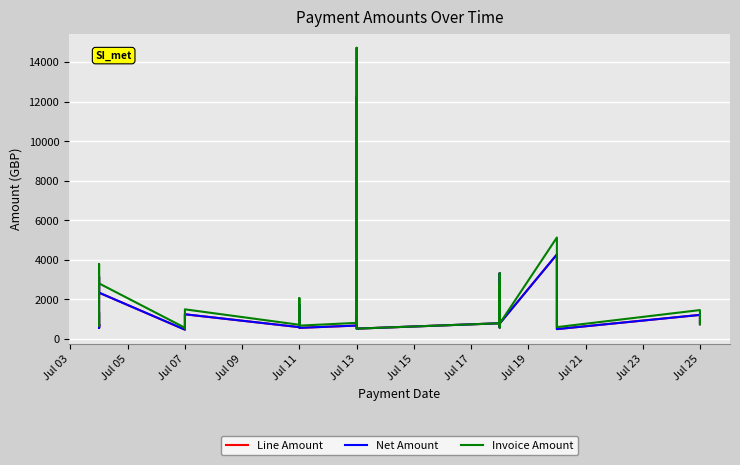

How many lines are shown in the chart?

3